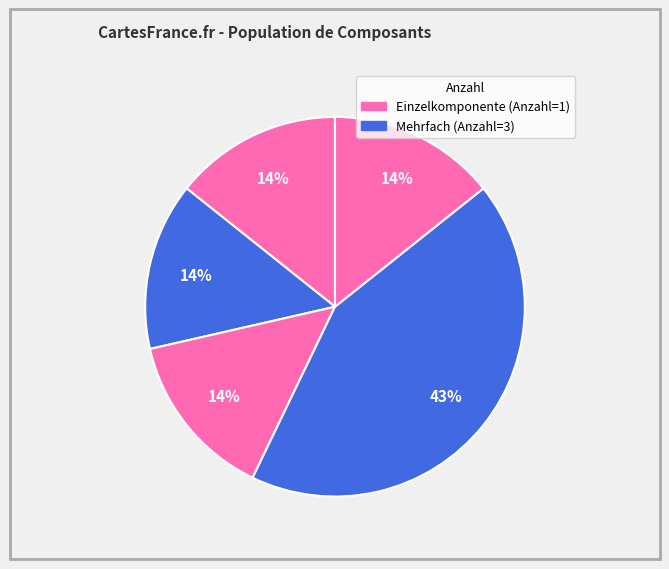

Count the number of slices in the pie.

5